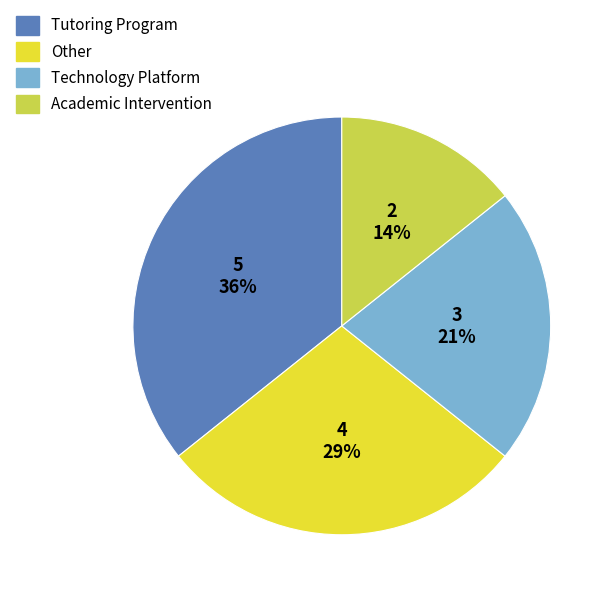

What is the ratio of the value at Tutoring Program to the value at Technology Platform?

1.7